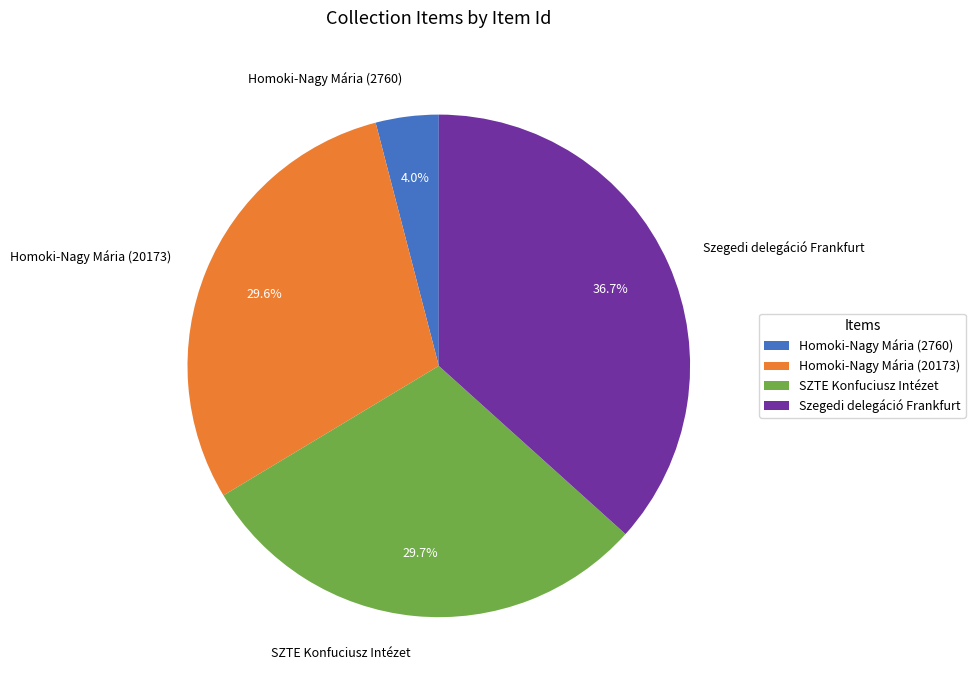

Approximately how many times larger is the value at SZTE Konfuciusz Intézet compared to Szegedi delegáció Frankfurt?

0.8